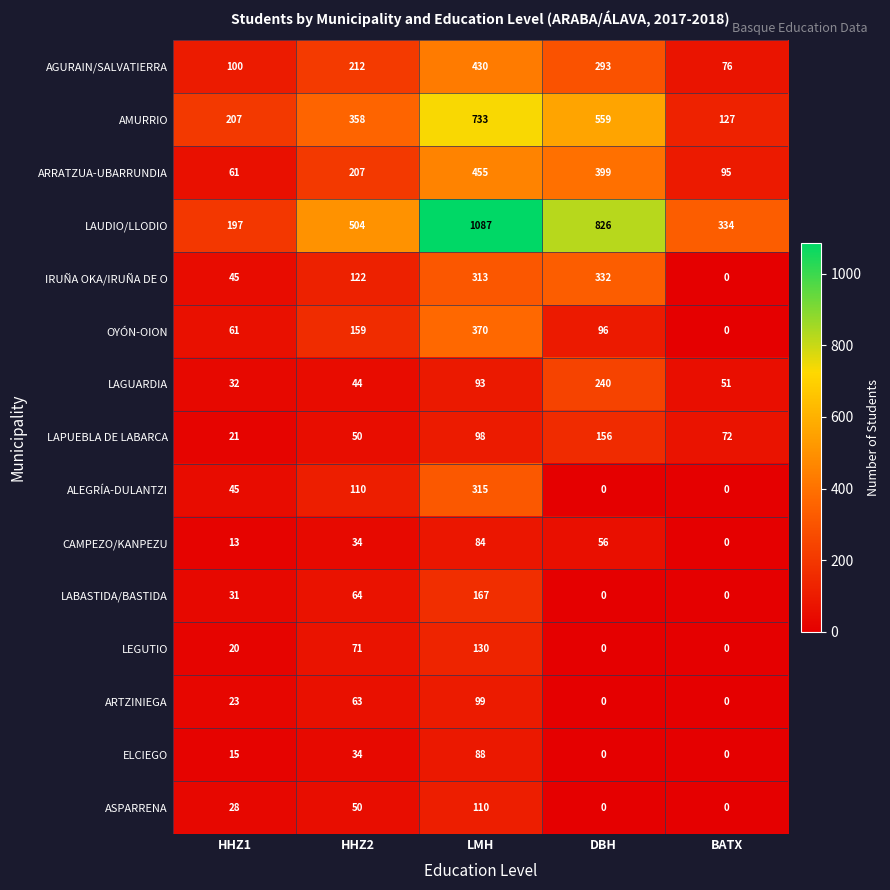

What is the total value across all series at BATX?

755